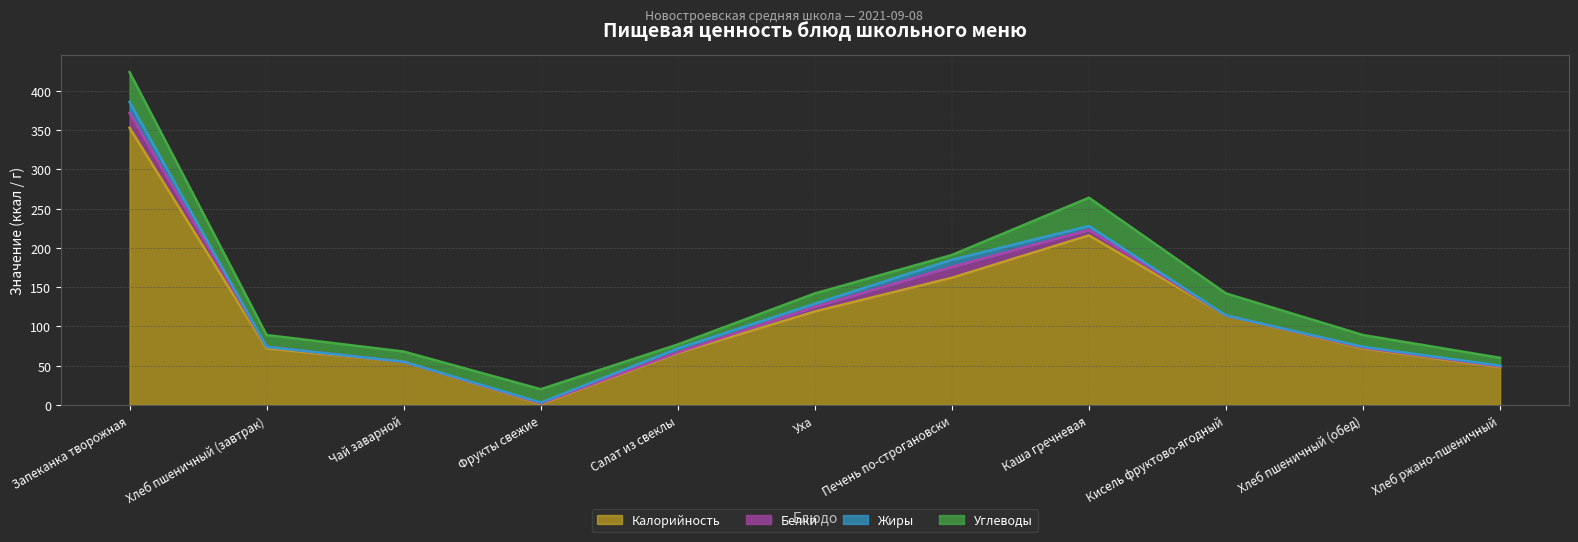

Where is the first local minimum for Белки?

Чай заварной